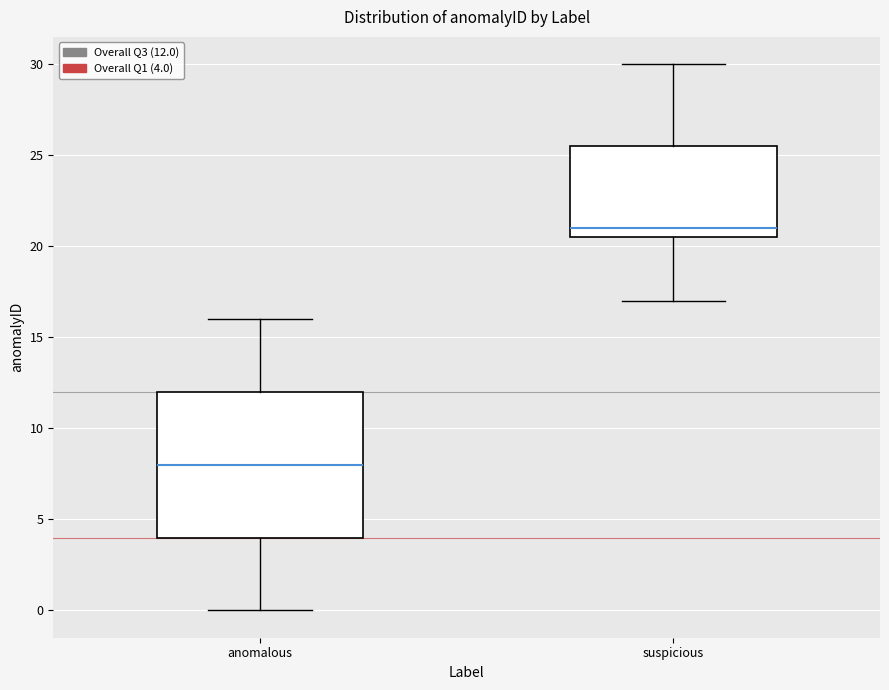

Comparing the boxes themselves (not the whiskers), which one is the tallest?

anomalous